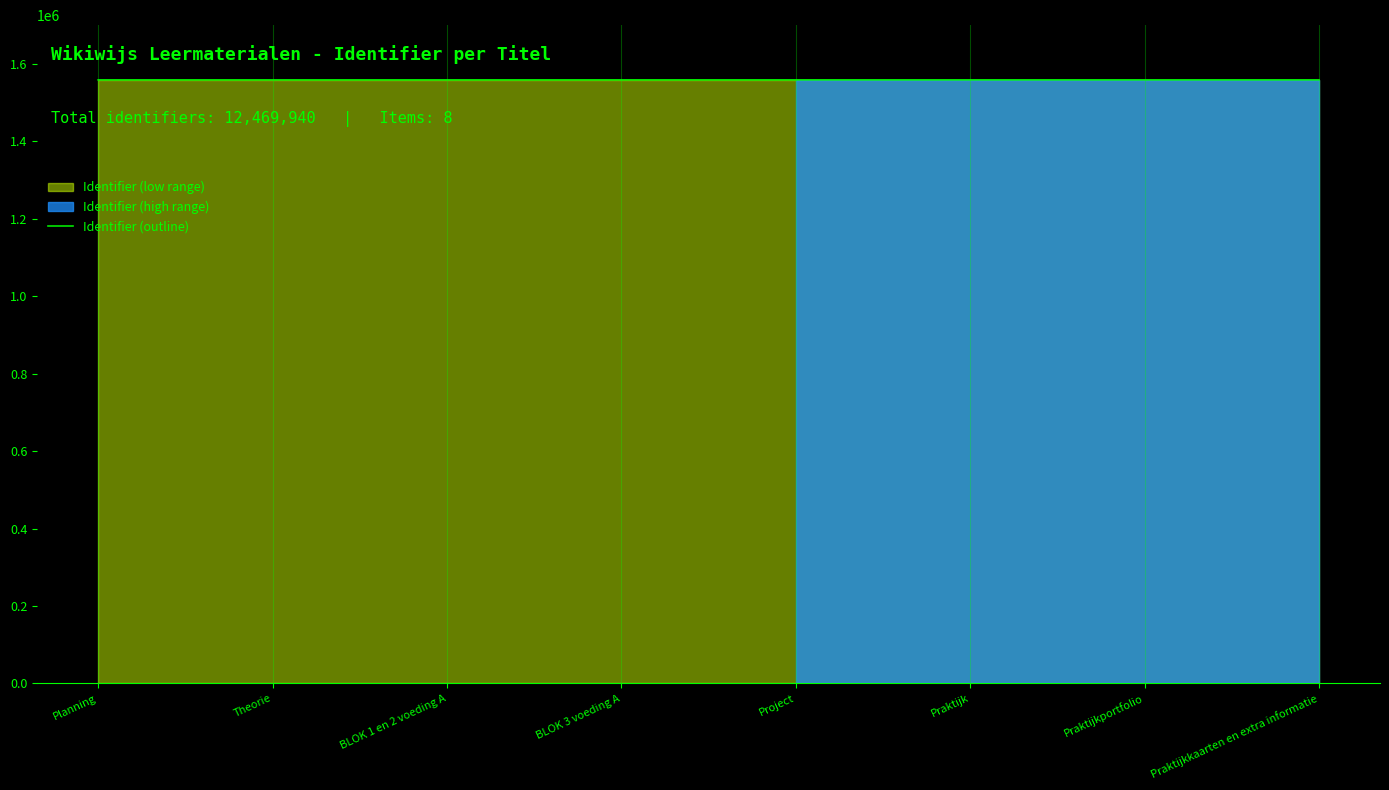

List the labels in order of value, largest first.

Praktijkkaarten en extra informatie, Praktijkportfolio, Praktijk, Project, BLOK 3 voeding A, BLOK 1 en 2 voeding A, Theorie, Planning